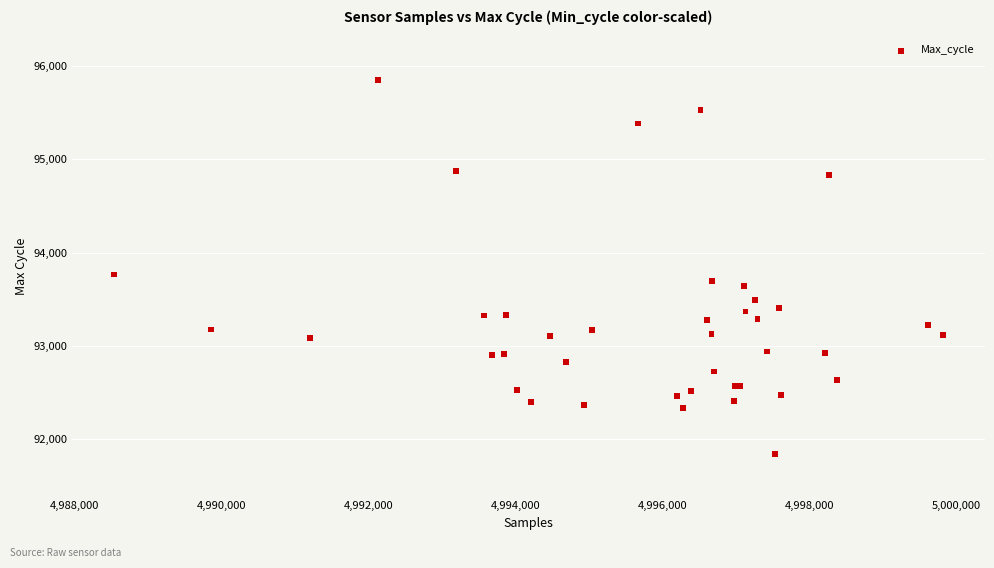

What Y value in the scatter plot is closest to 93845?

93764